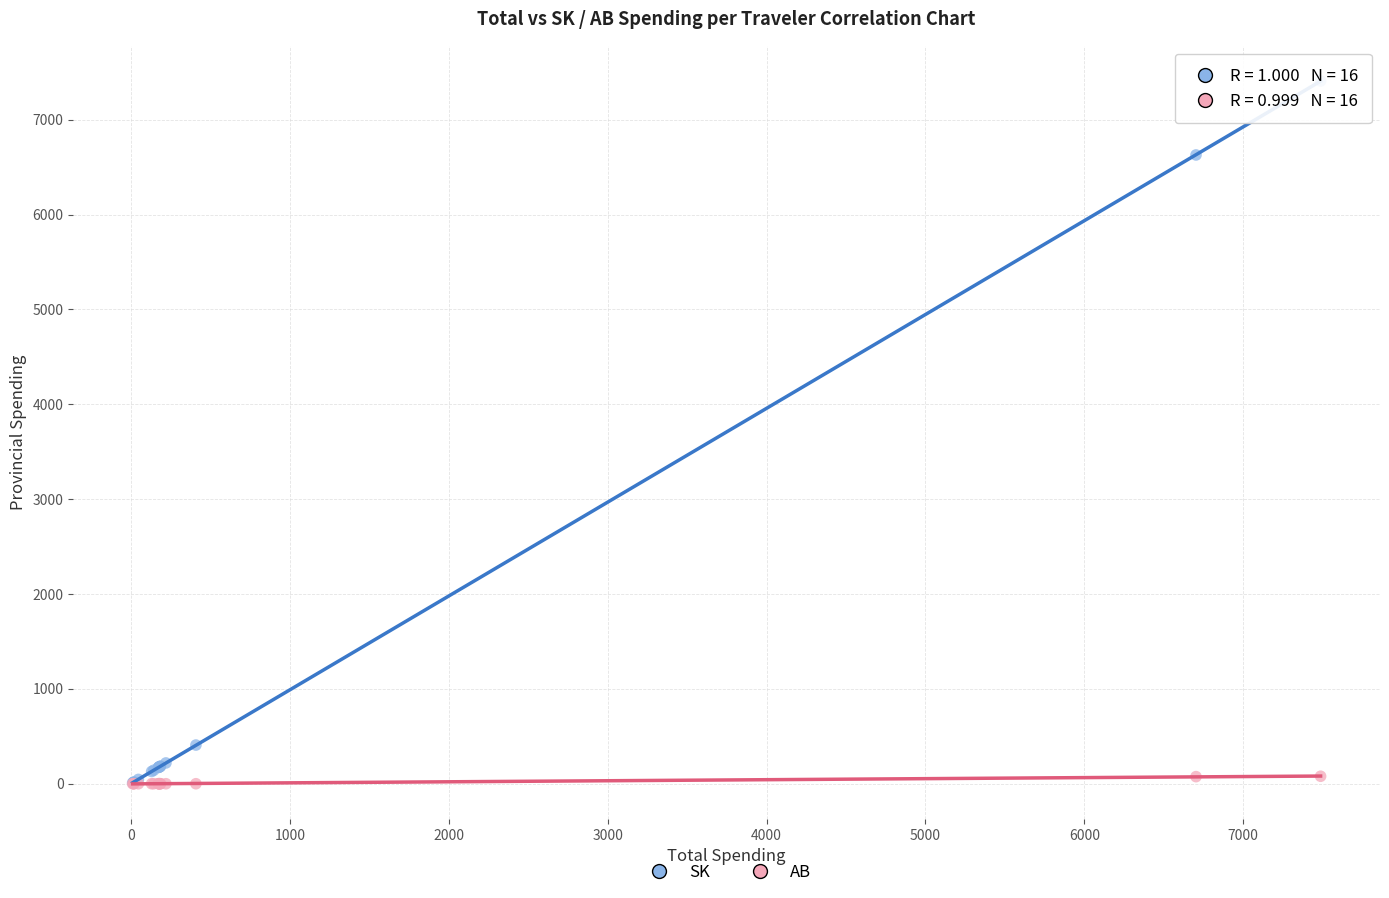

Across all series, what Y value is closest to 3704?

6628.3